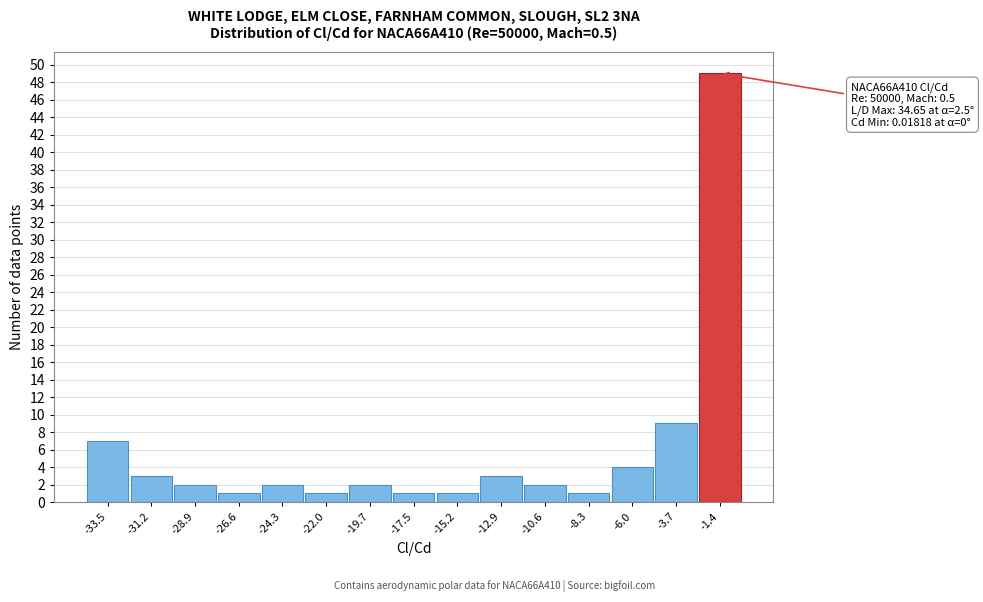

Over which range of the x-axis is the bar tallest?

-2.5 to -0.5